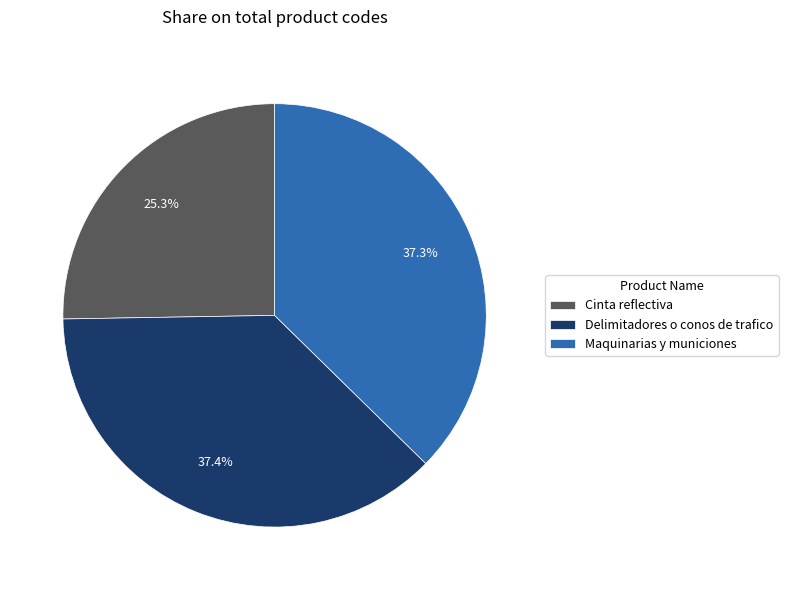

Which slice is the smallest?

Cinta reflectiva